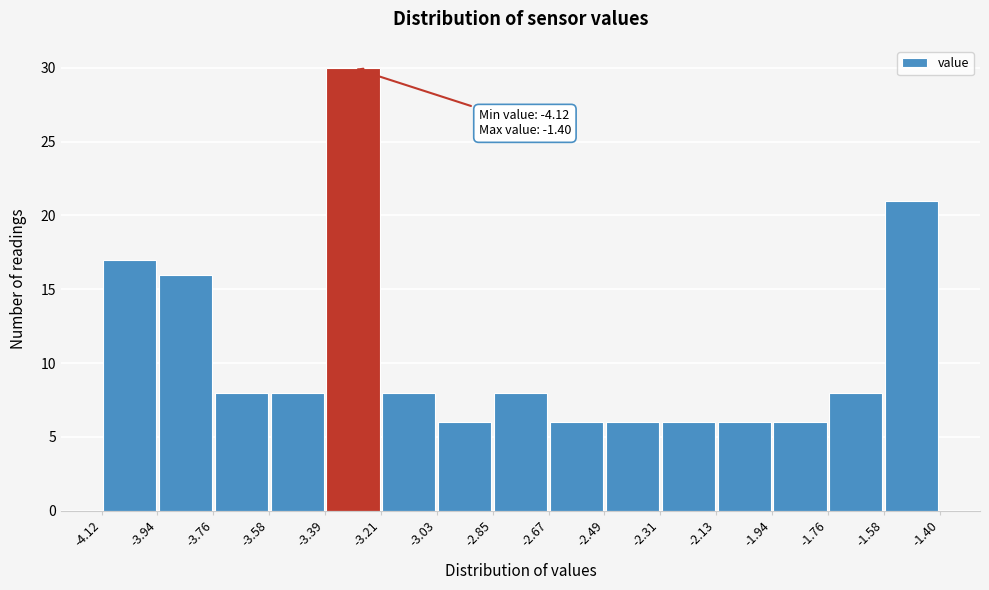

Which range on the x-axis has the tallest bar?

-3.39 to -3.21